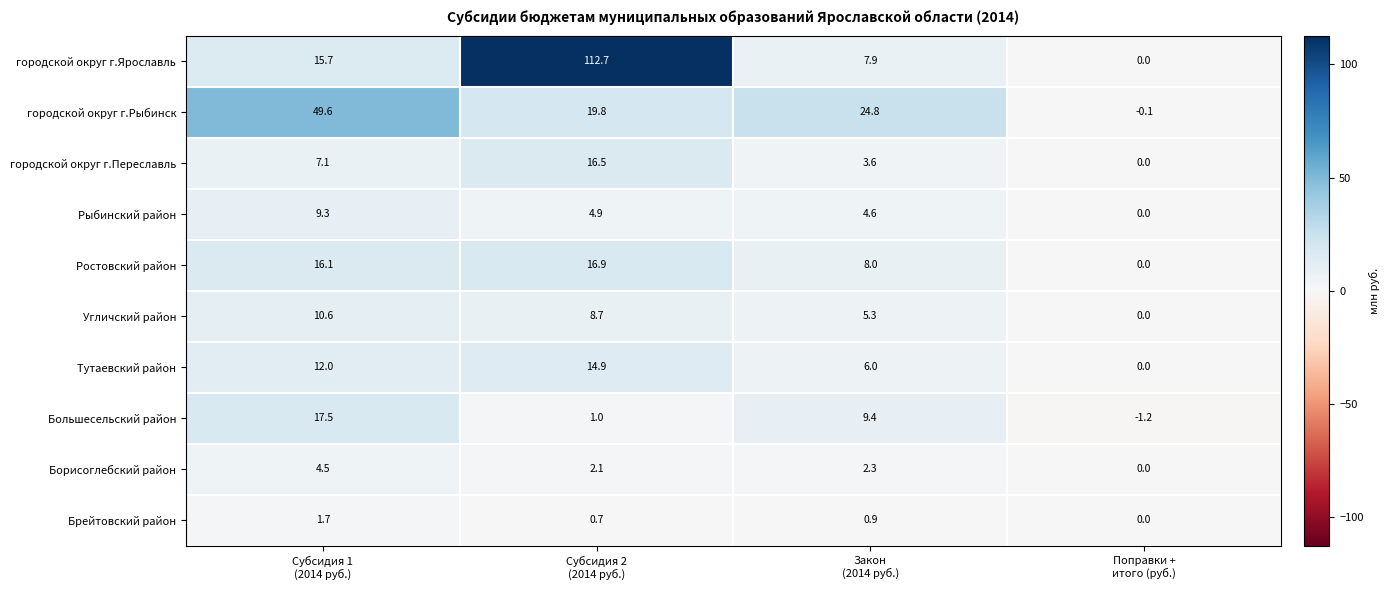

What is the difference between the maximum and second lowest values in the городской округ г.Ярославль series?

104.8